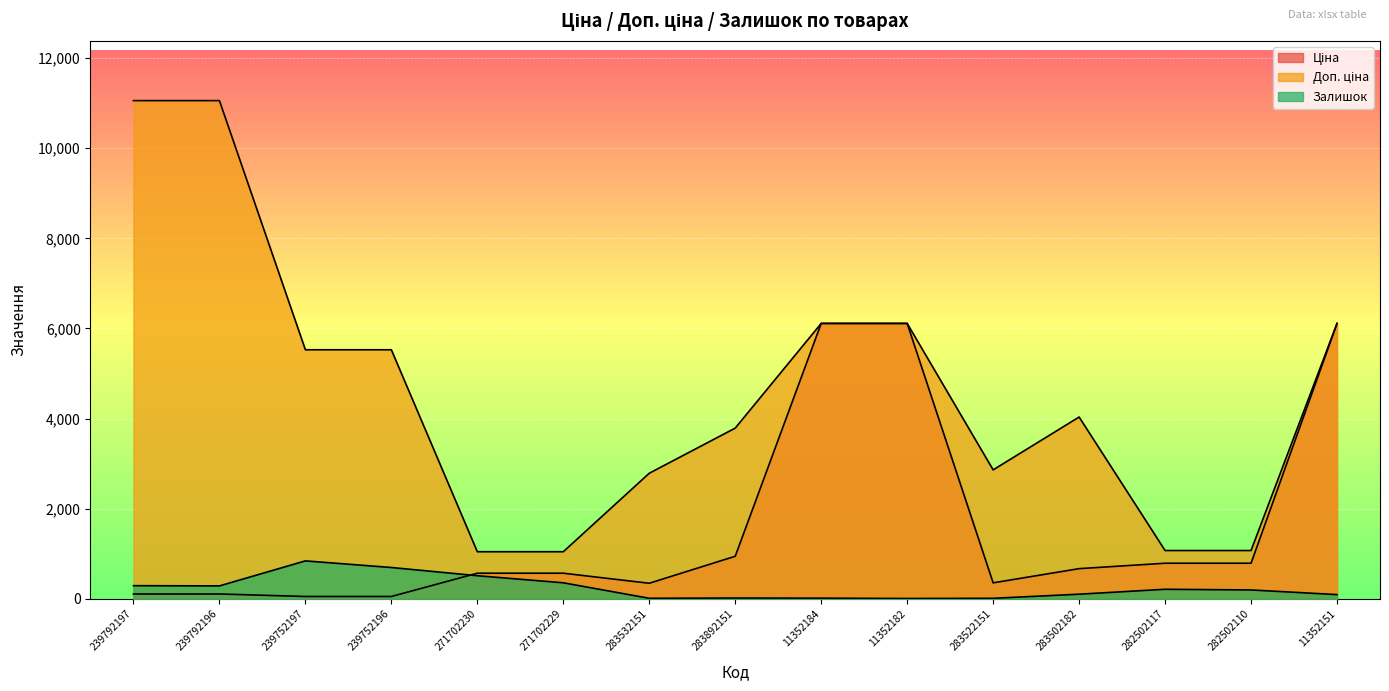

True or false: Залишок has a value of 289.4 at 282502117.

False